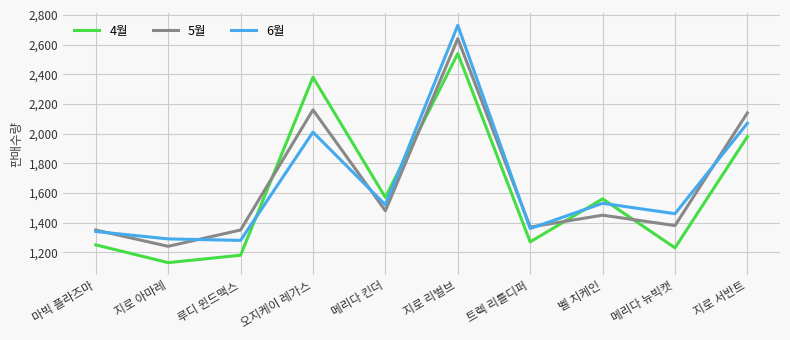

Which series has the largest range (max minus min)?

6월